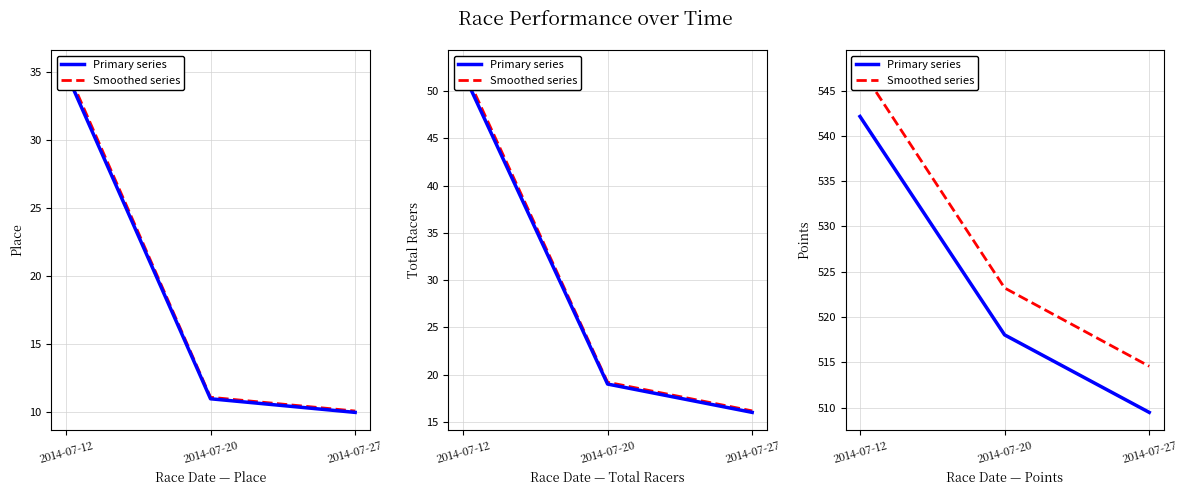

What are all the series names shown in the legend?

Primary series, Smoothed series